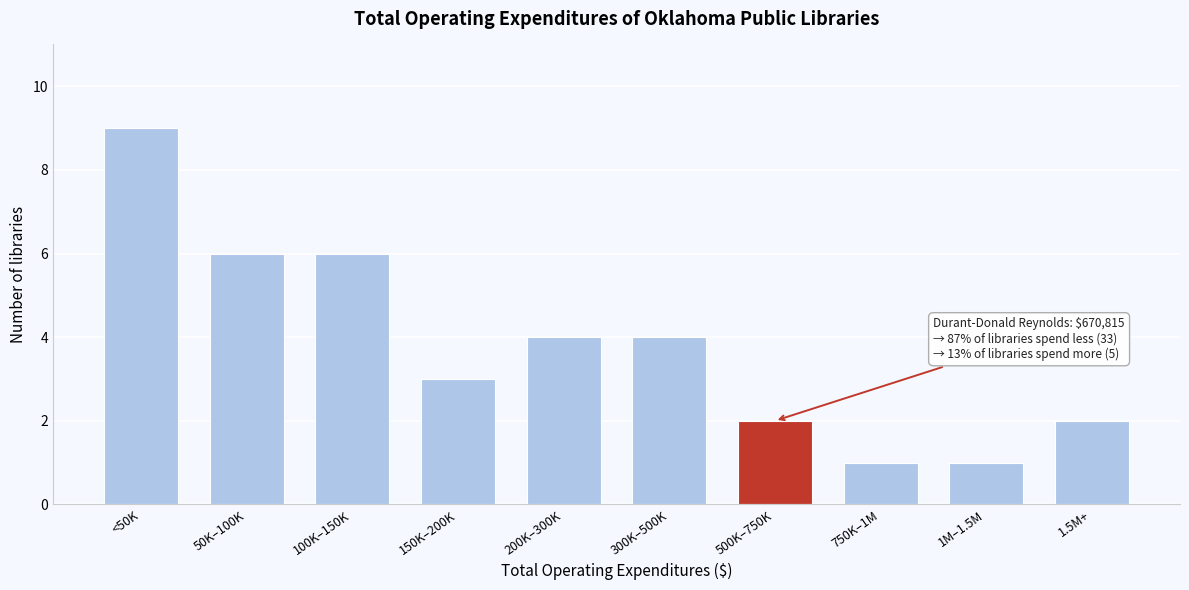

Reading left to right, what are all the values shown in this chart?

<50K=9	50K–100K=6	100K–150K=6	150K–200K=3	200K–300K=4	300K–500K=4	500K–750K=2	750K–1M=1	1M–1.5M=1	1.5M+=2